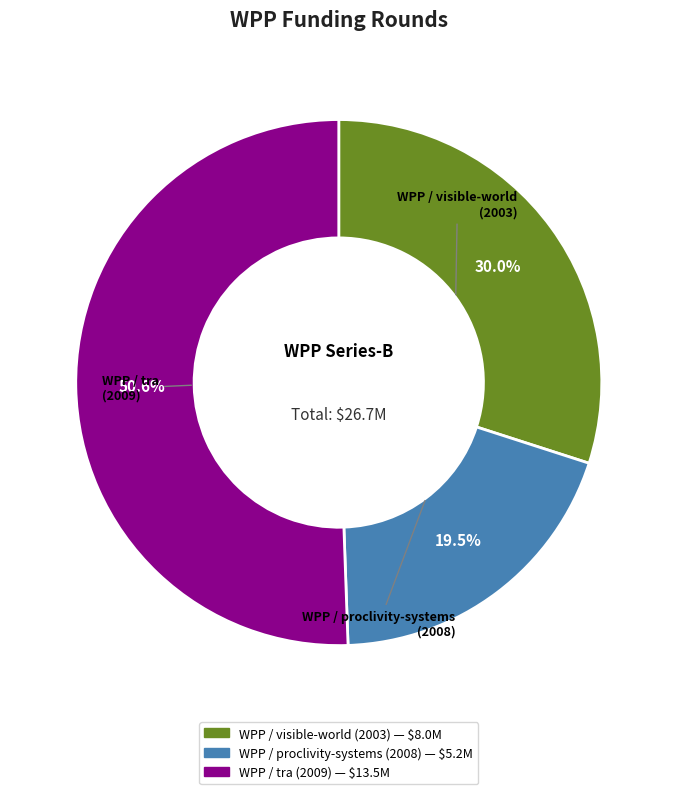

Which category has the smallest portion of the pie?

WPP / proclivity-systems (2008)